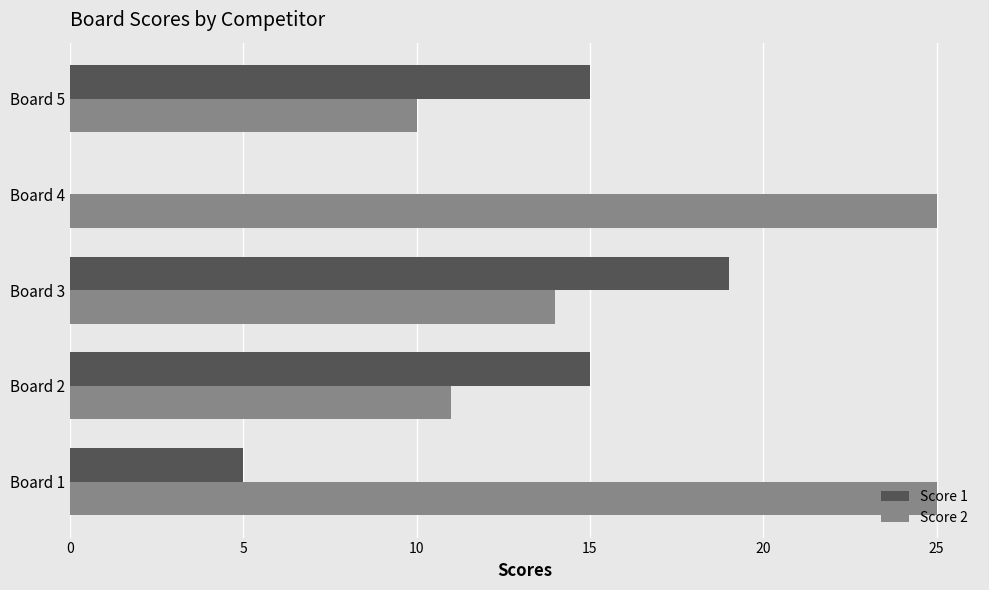

Is the value of Score 2 at Board 3 greater than the value of Score 1 at Board 5?

No